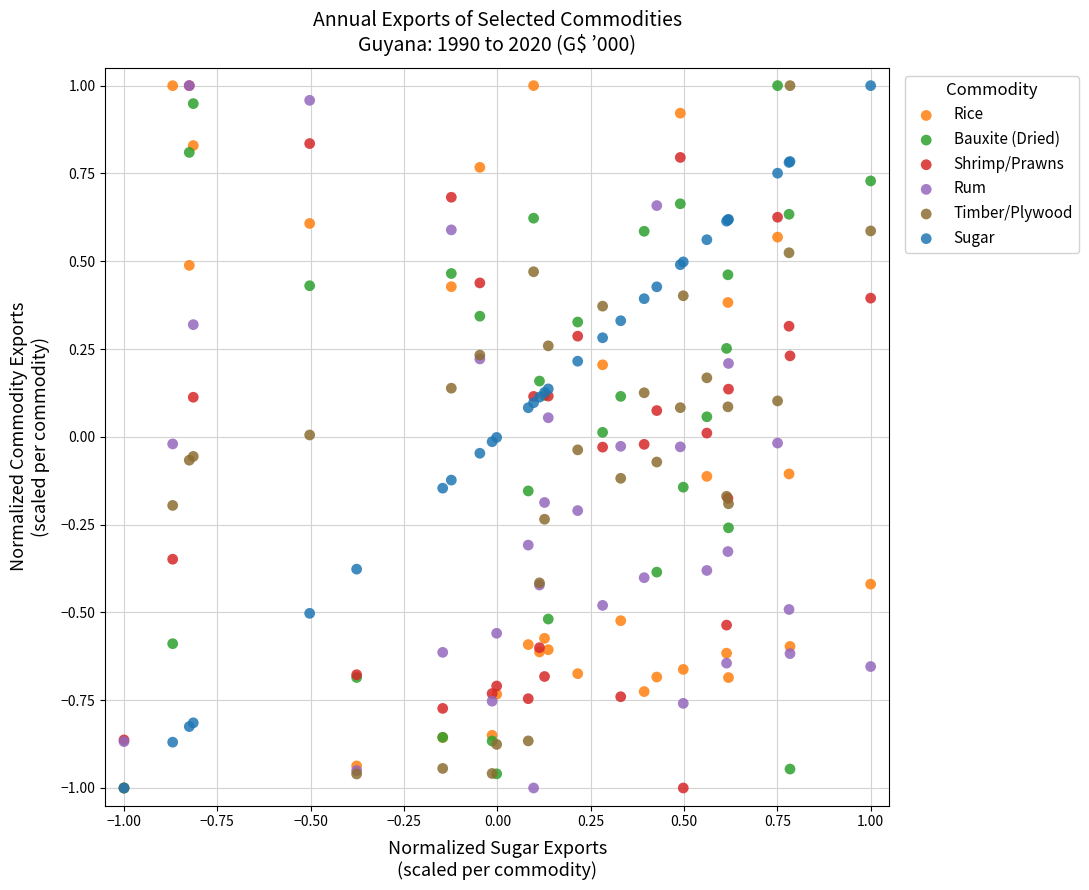

What are all the series names shown in the legend?

Rice, Bauxite (Dried), Shrimp/Prawns, Rum, Timber/Plywood, Sugar